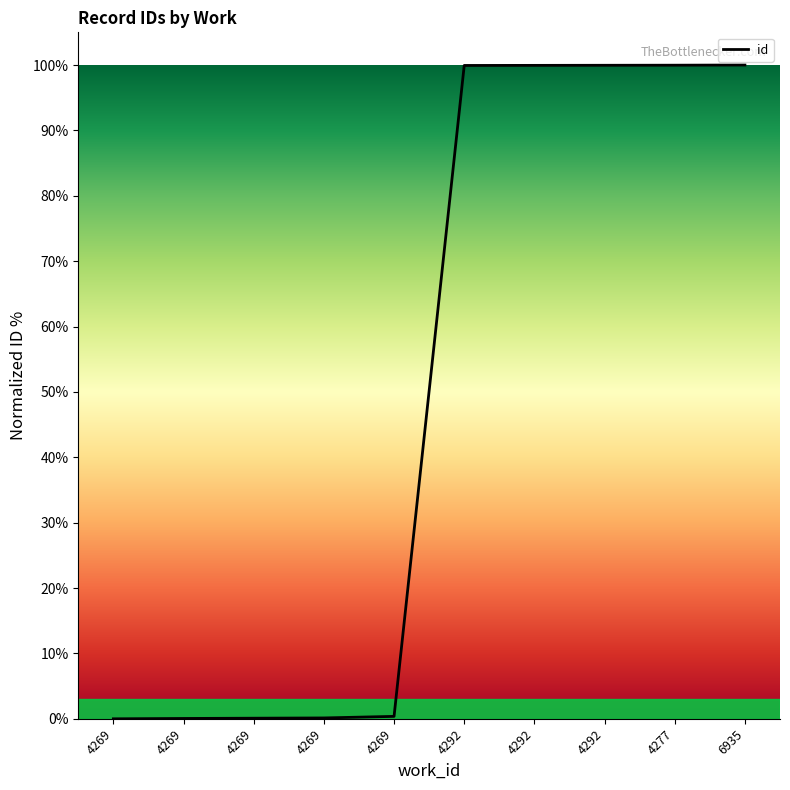

Rank the categories by value from lowest to highest.

4269, 4269, 4269, 4269, 4269, 4292, 4292, 4292, 4277, 6935